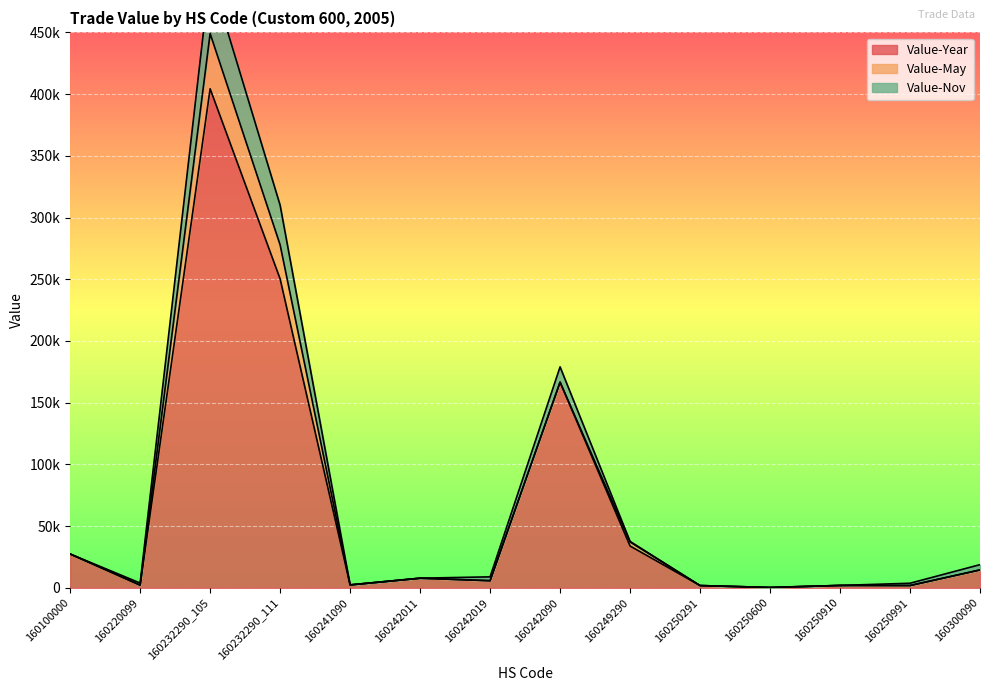

What is the difference between the second highest and minimum values in the Value-Nov series?

309692